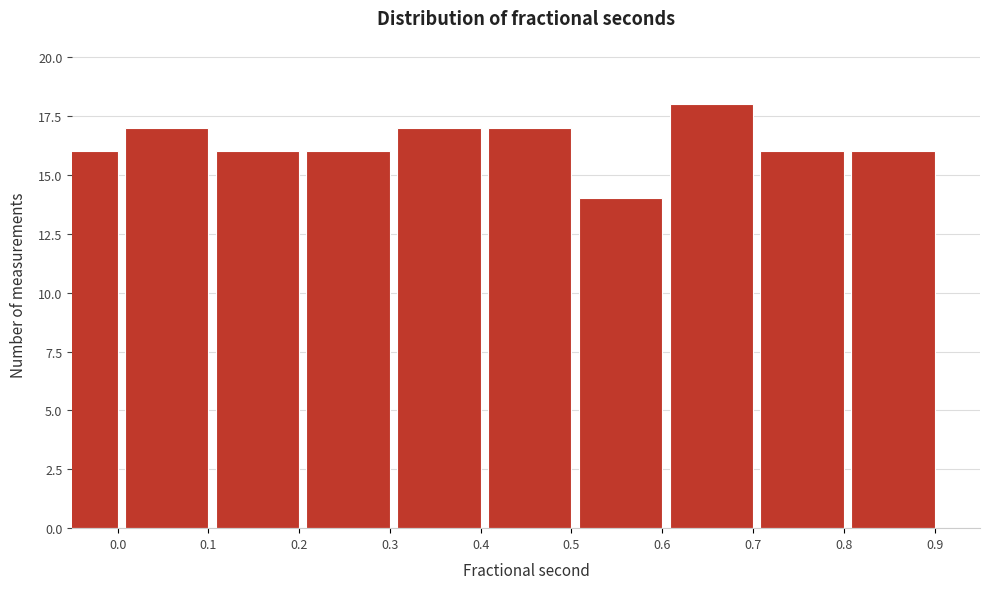

Reading left to right, what are all the values shown in this chart?

16	17	16	16	17	17	14	18	16	16